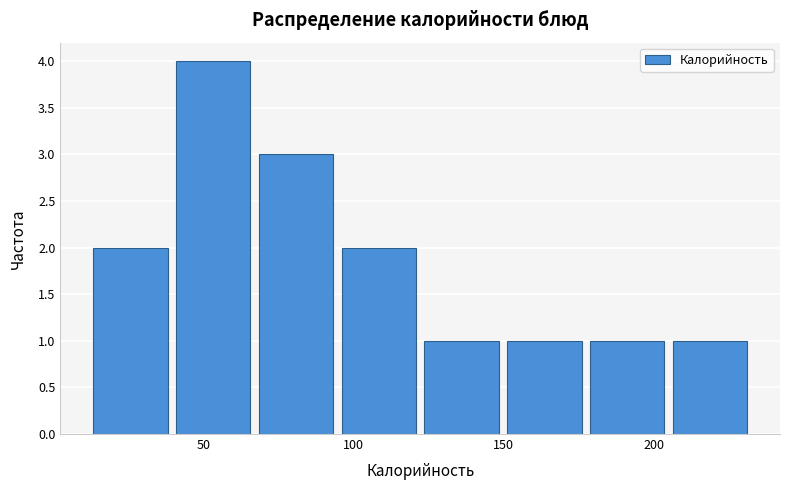

What is the height of the bar covering 10 to 40 on the x-axis? Neither the bar edges nor the heights are printed on the chart, so give them approximately, as read against the axes.

2